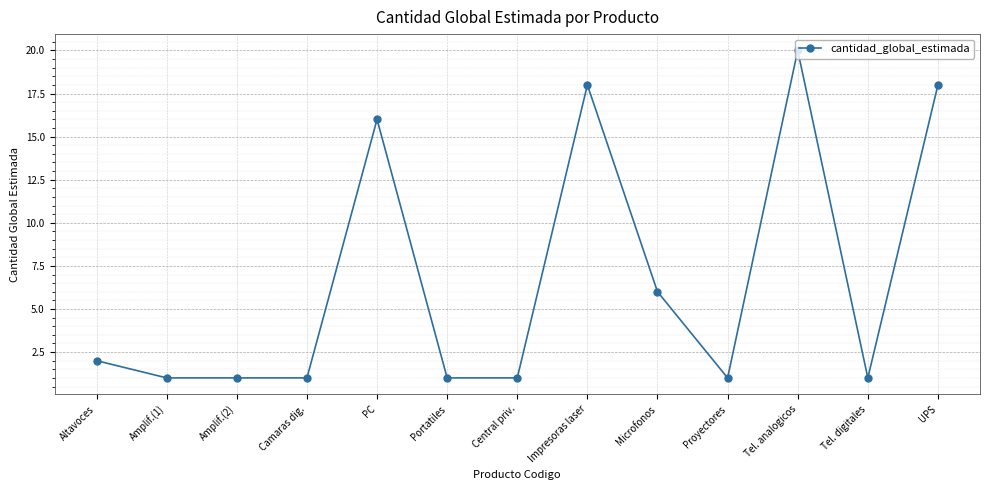

Does the chart display data point markers on the line(s)?

Yes